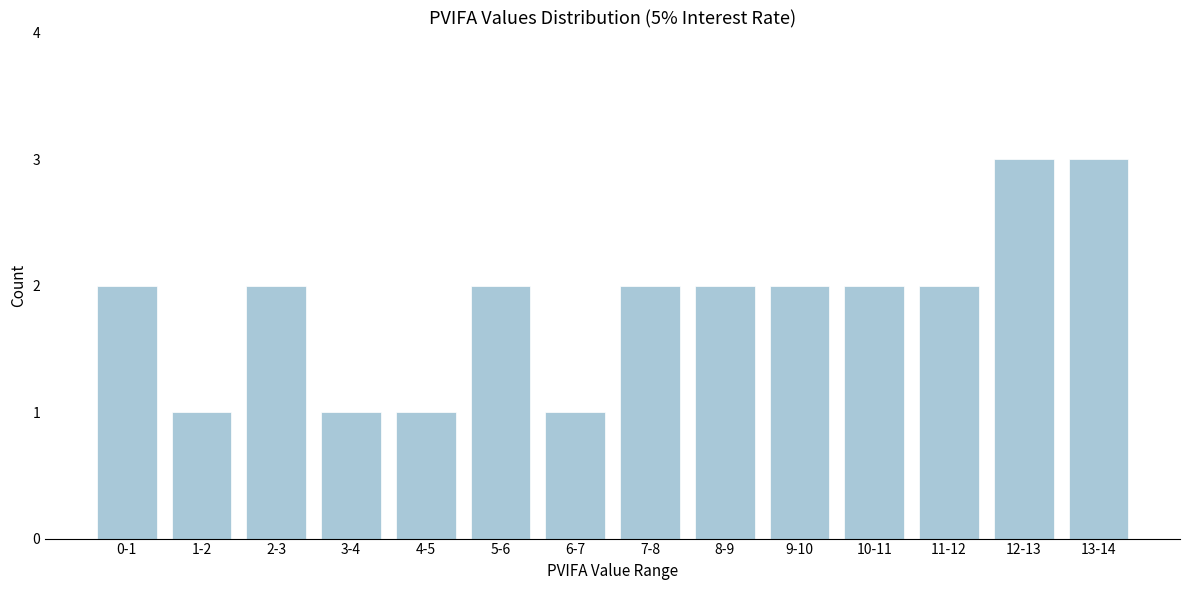

Reading left to right, what are all the values shown in this chart?

0-1=2	1-2=1	2-3=2	3-4=1	4-5=1	5-6=2	6-7=1	7-8=2	8-9=2	9-10=2	10-11=2	11-12=2	12-13=3	13-14=3